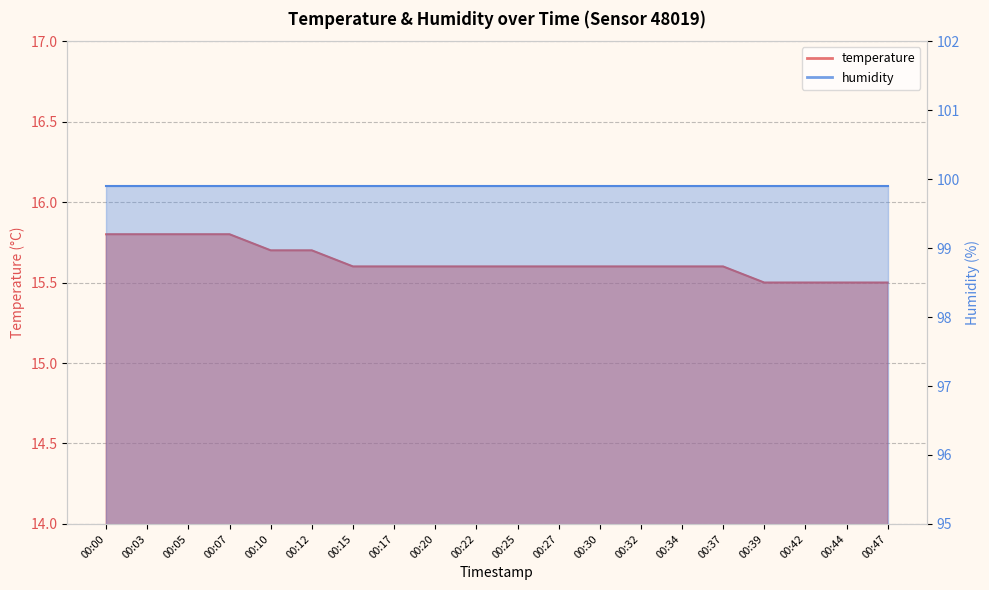

What is the maximum value shown in the chart?

15.8